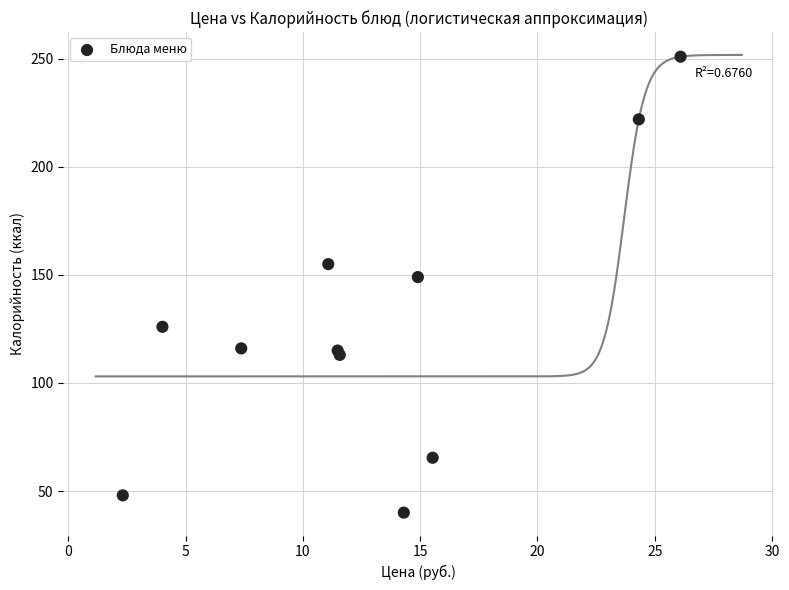

What Y value in the scatter plot is closest to 145?

149.0